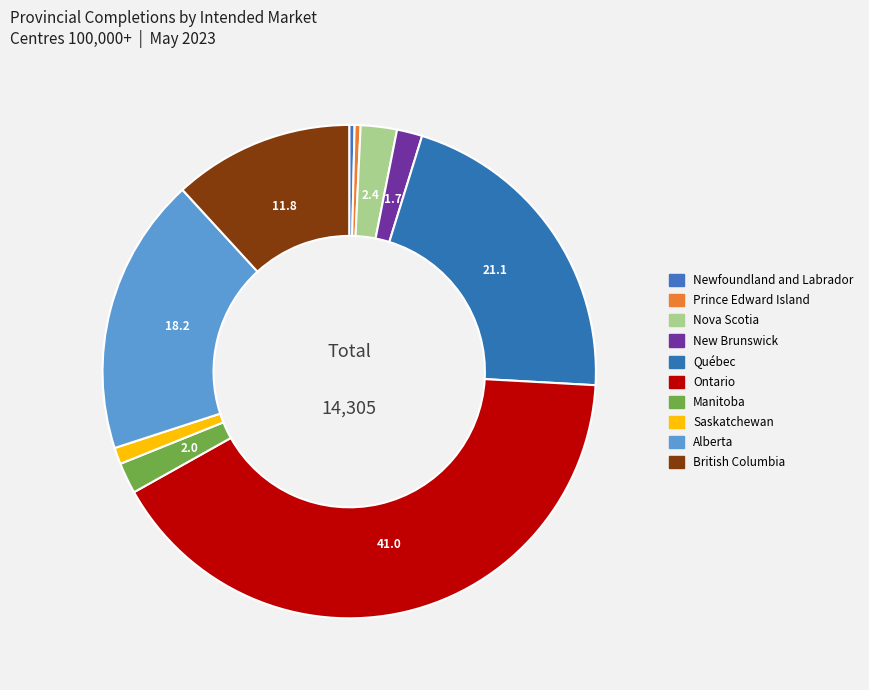

Between Ontario and Québec, which is larger?

Ontario